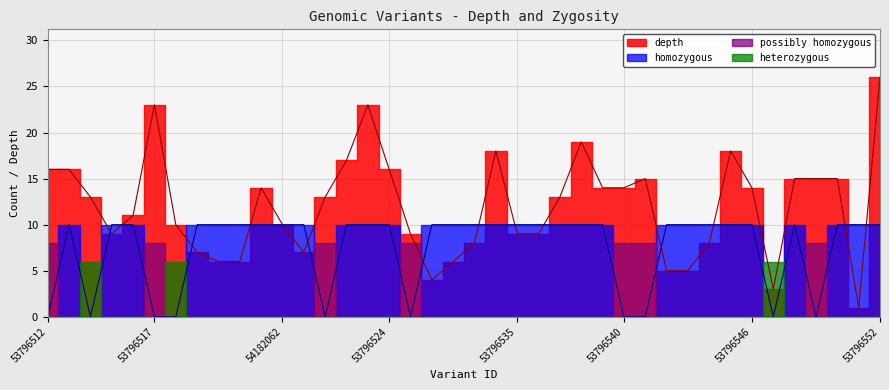

What is the label of the 37th point from the right?

53796515